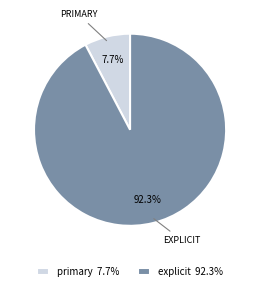

Combined, what portion of the pie is primary and explicit?

100.0%